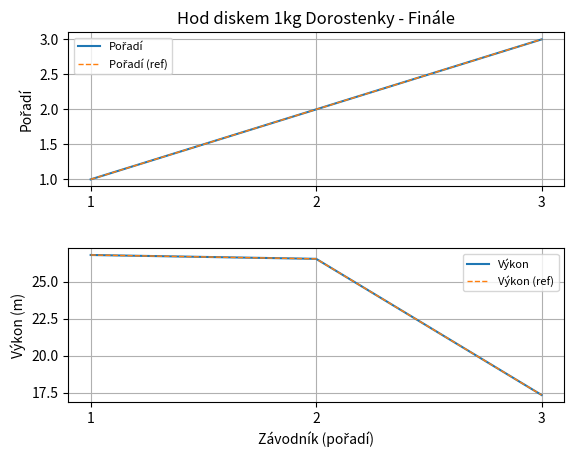

Reading left to right, extract all data points from this chart.

Pořadí: 1.0	2.0	3.0
Pořadí (ref): 1.0	2.0	3.0
Výkon: 26.8	26.6	17.4
Výkon (ref): 26.8	26.6	17.4